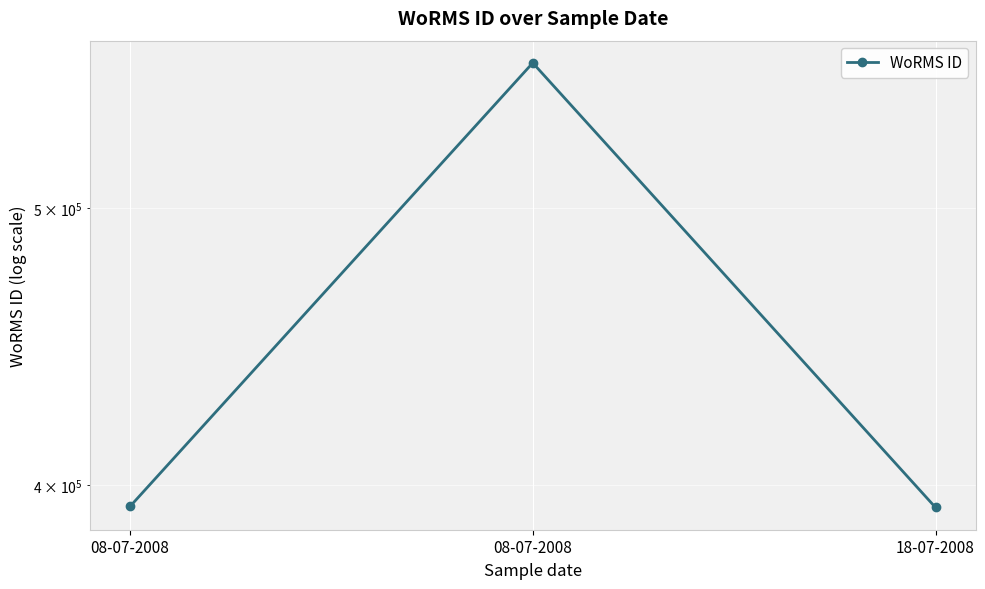

The value at 18-07-2008 is 392750. True or false?

True